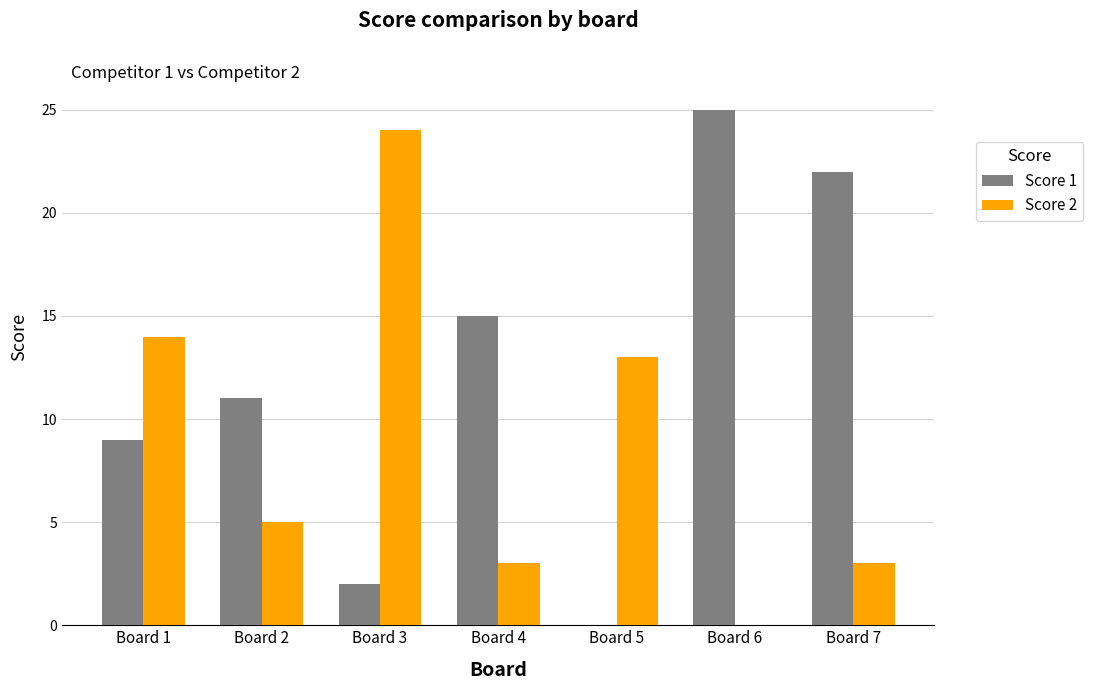

How many categories are shown in the chart?

7